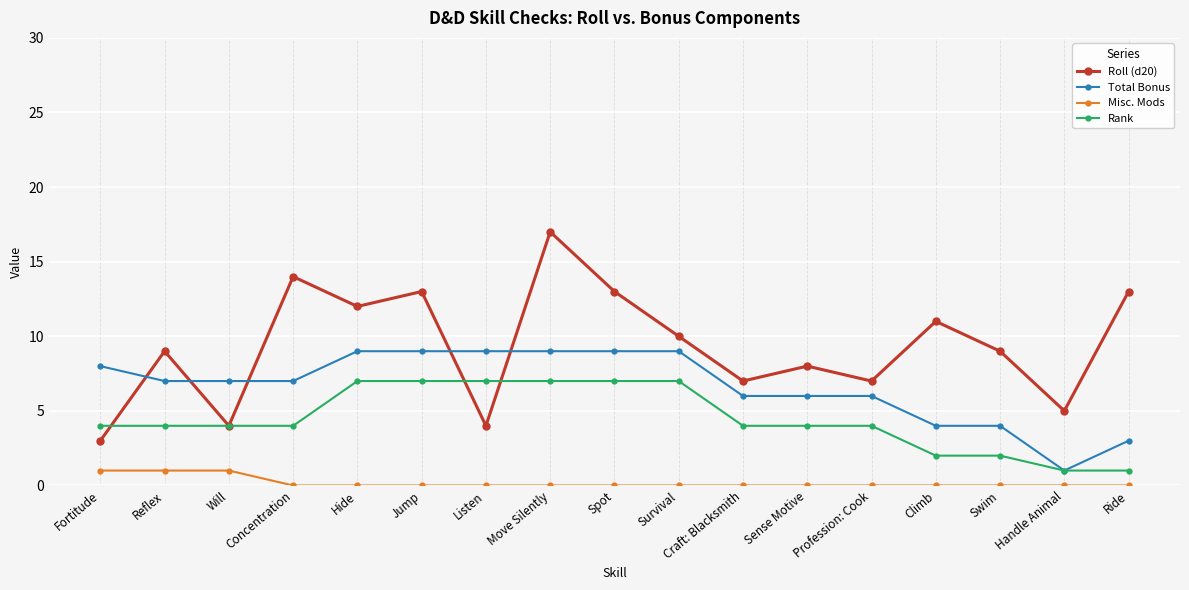

What is the difference between the maximum and minimum values in the Misc. Mods series?

1